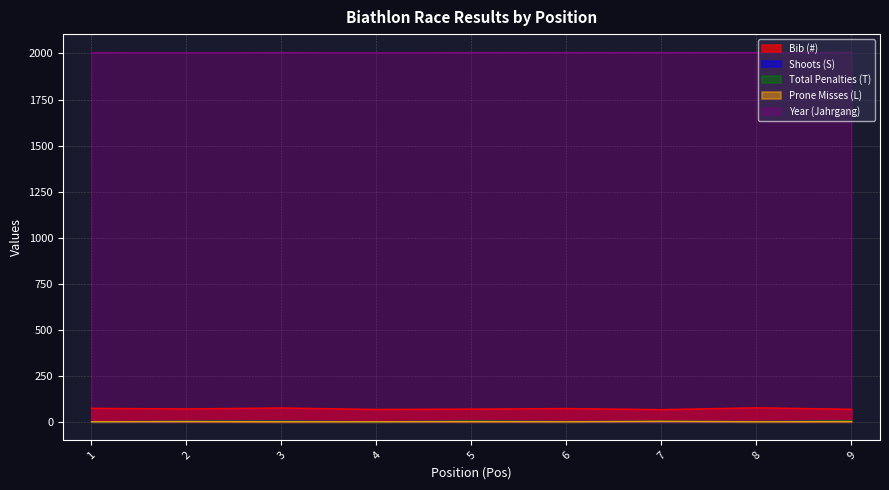

True or false: Shoots (S) has more than 2 points higher than both neighbors.

False